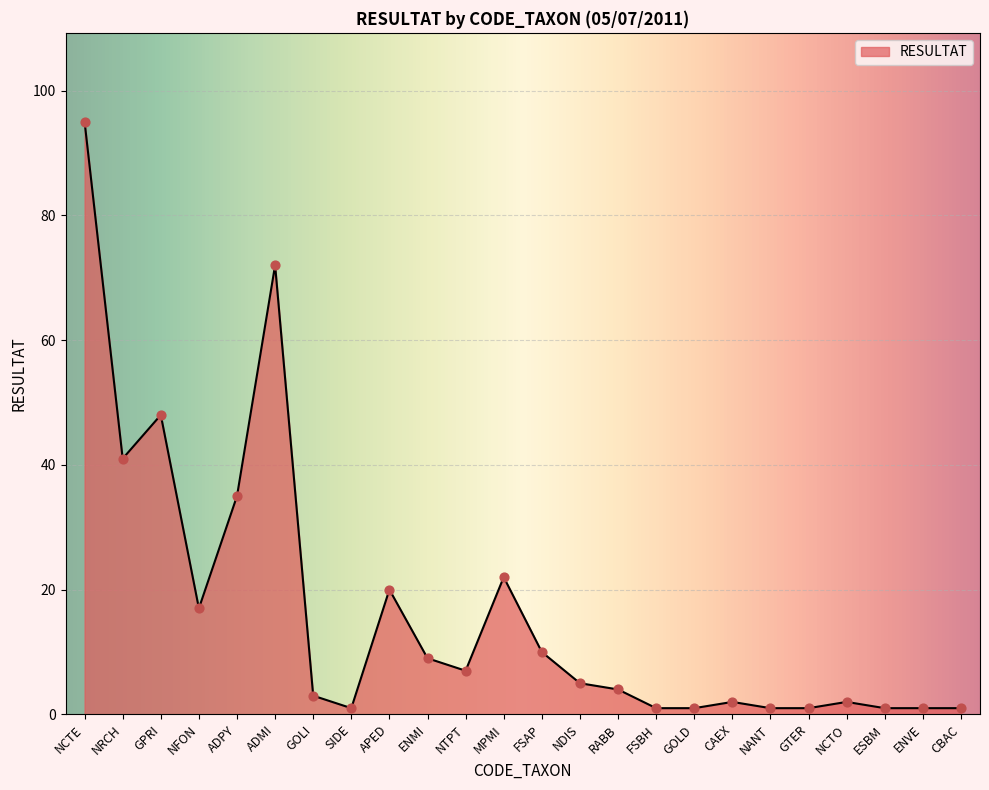

What is the change in value from ENMI to GOLD?

-8